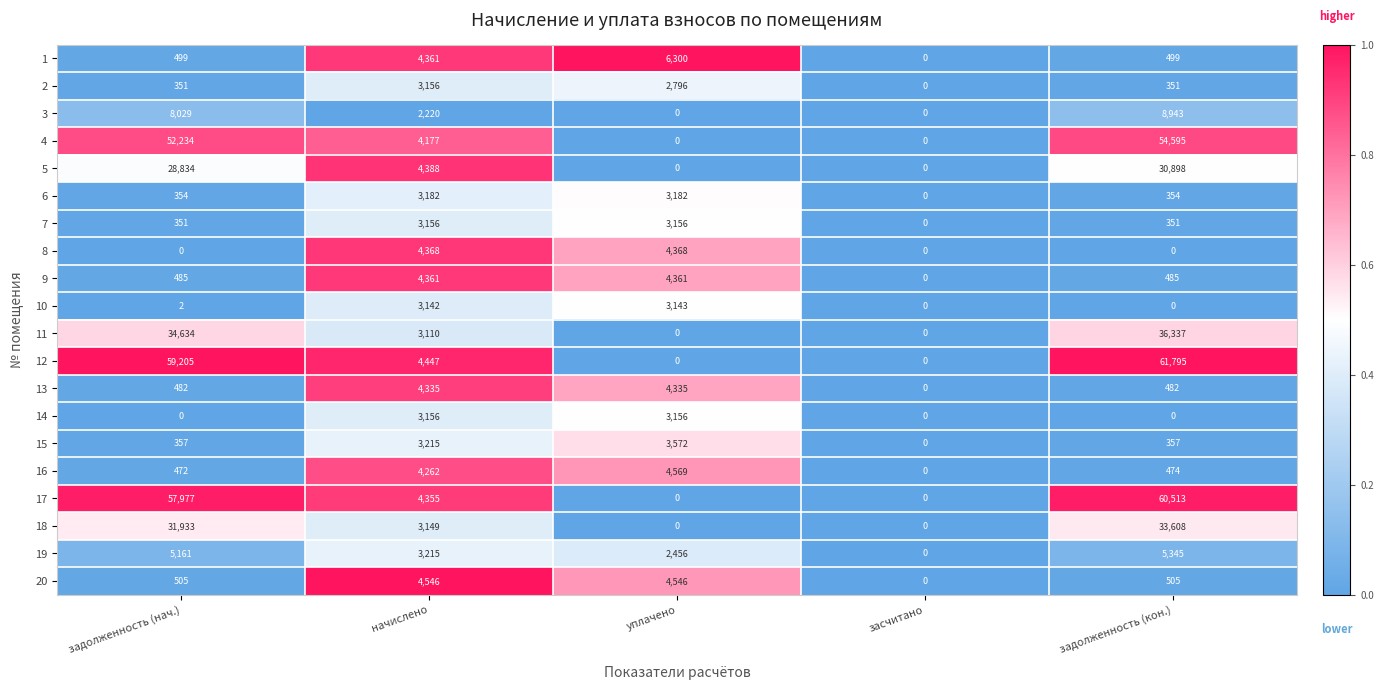

The value of 9 at задолженность (нач.) is 694. True or false?

False